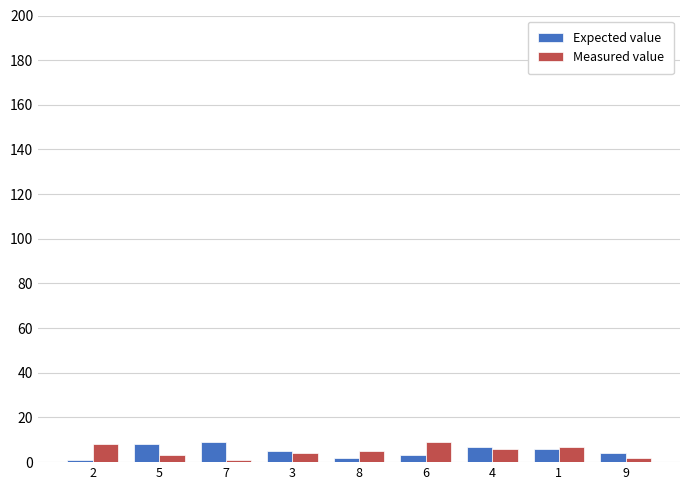

Reading left to right, extract all data points from this chart.

Expected value: 1	8	9	5	2	3	7	6	4
Measured value: 8	3	1	4	5	9	6	7	2